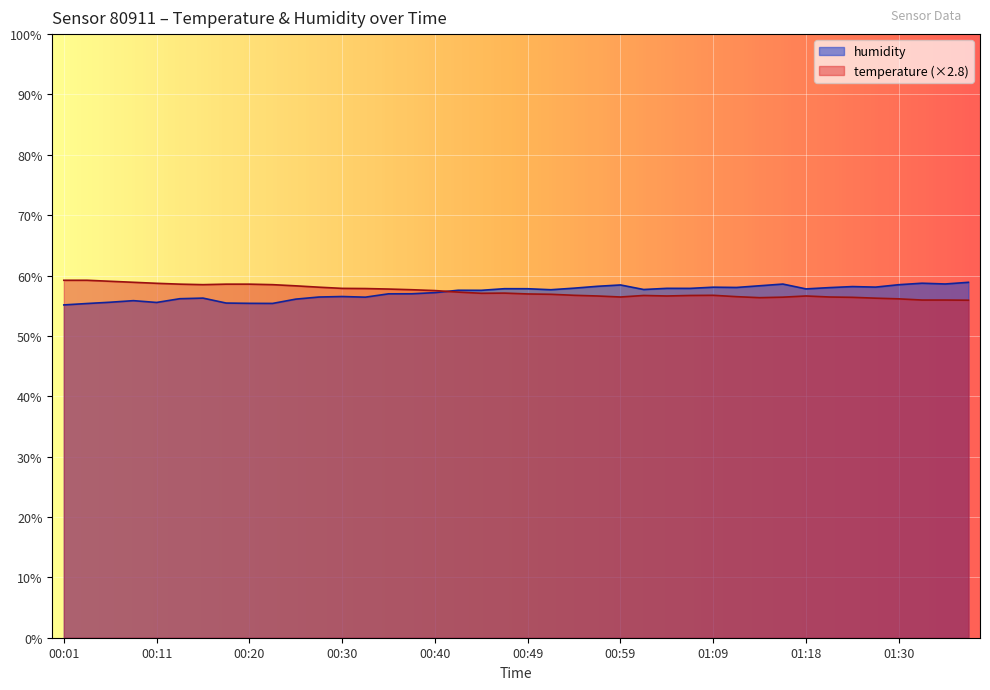

How many lines are shown in the chart?

2